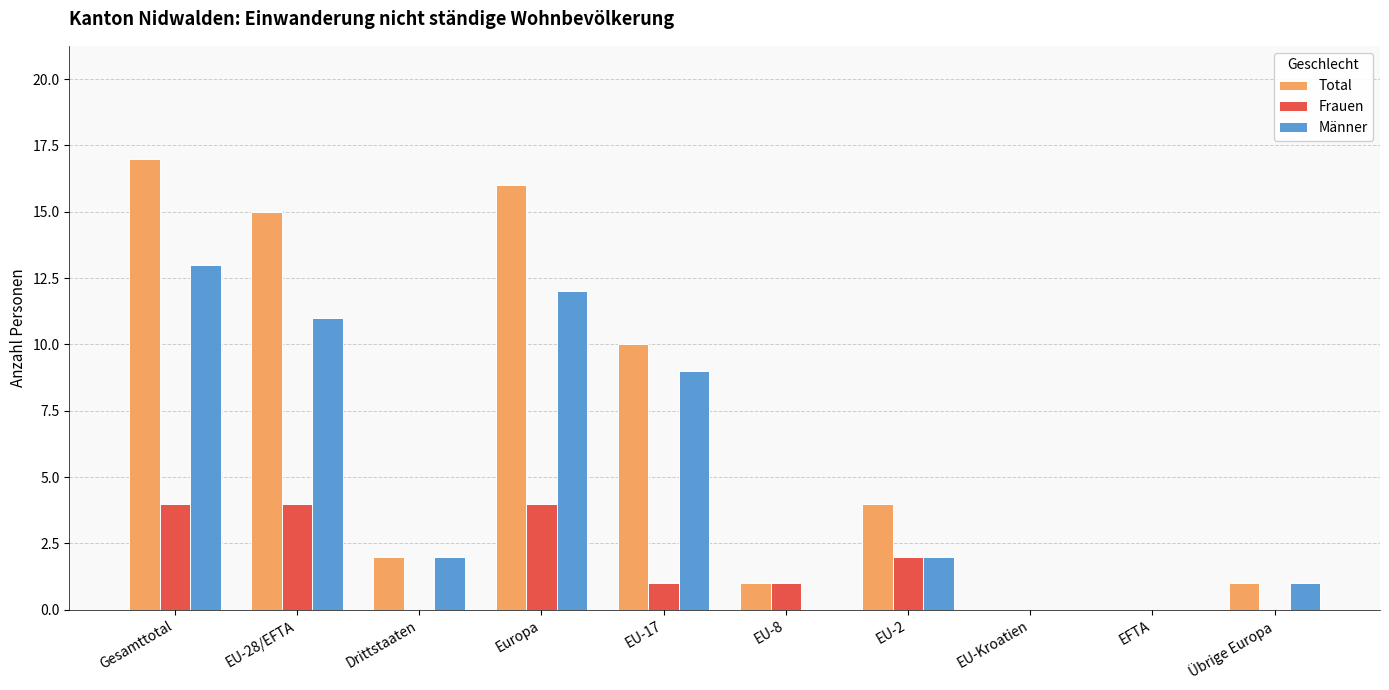

Reading left to right, what are all the values shown in this chart?

Total: 17	15	2	16	10	1	4	0	0	1
Frauen: 4	4	0	4	1	1	2	0	0	0
Männer: 13	11	2	12	9	0	2	0	0	1